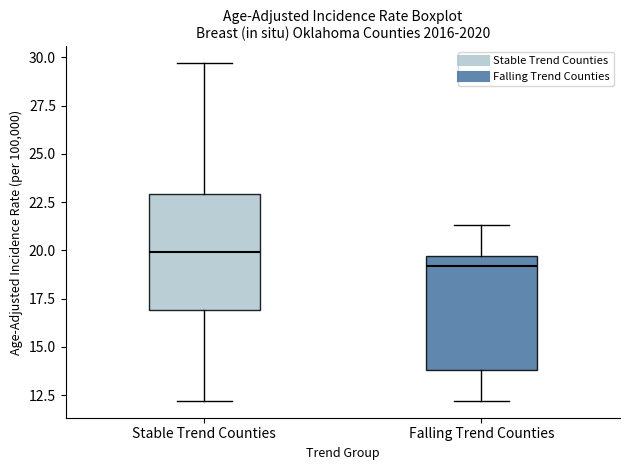

Which box has the lowest median line?

Falling Trend Counties